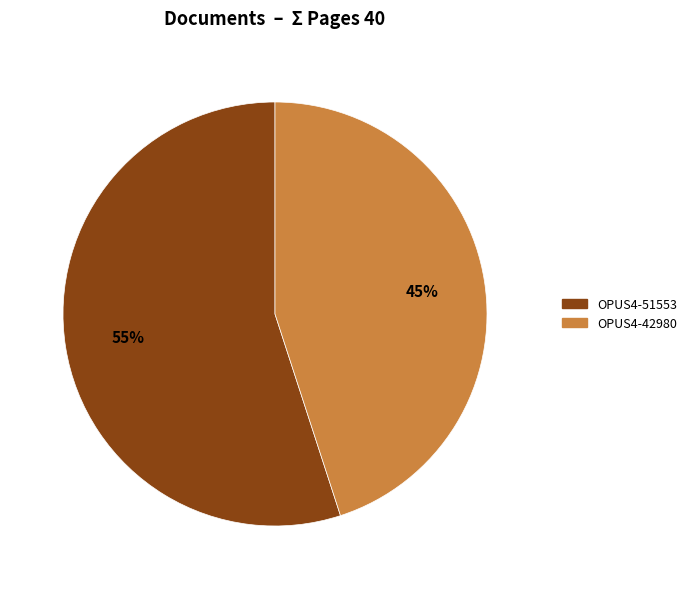

Rank the categories by value from highest to lowest.

OPUS4-51553, OPUS4-42980